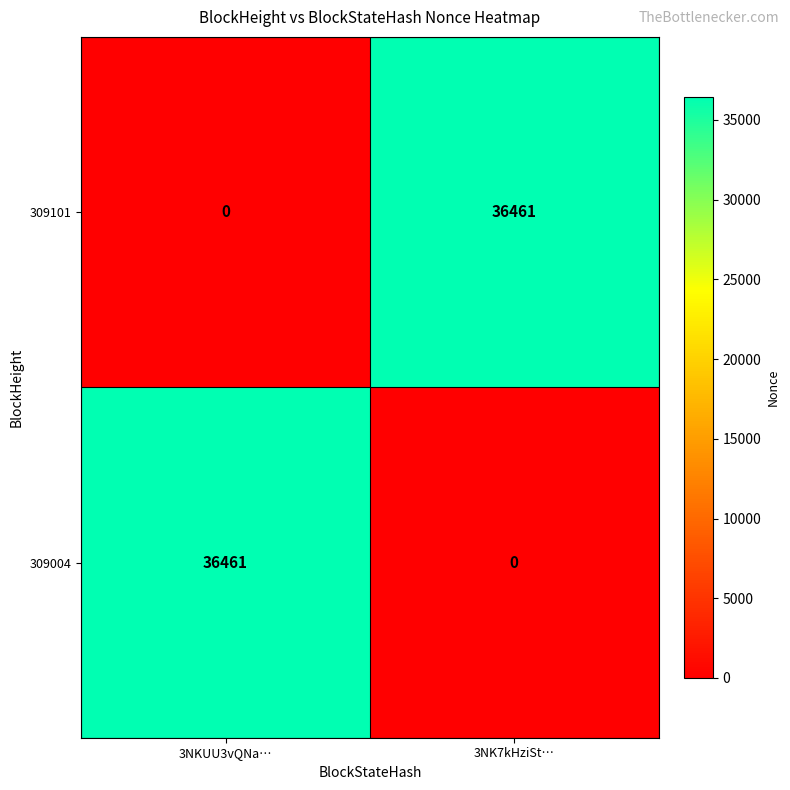

What is the maximum value shown in the chart?

36461